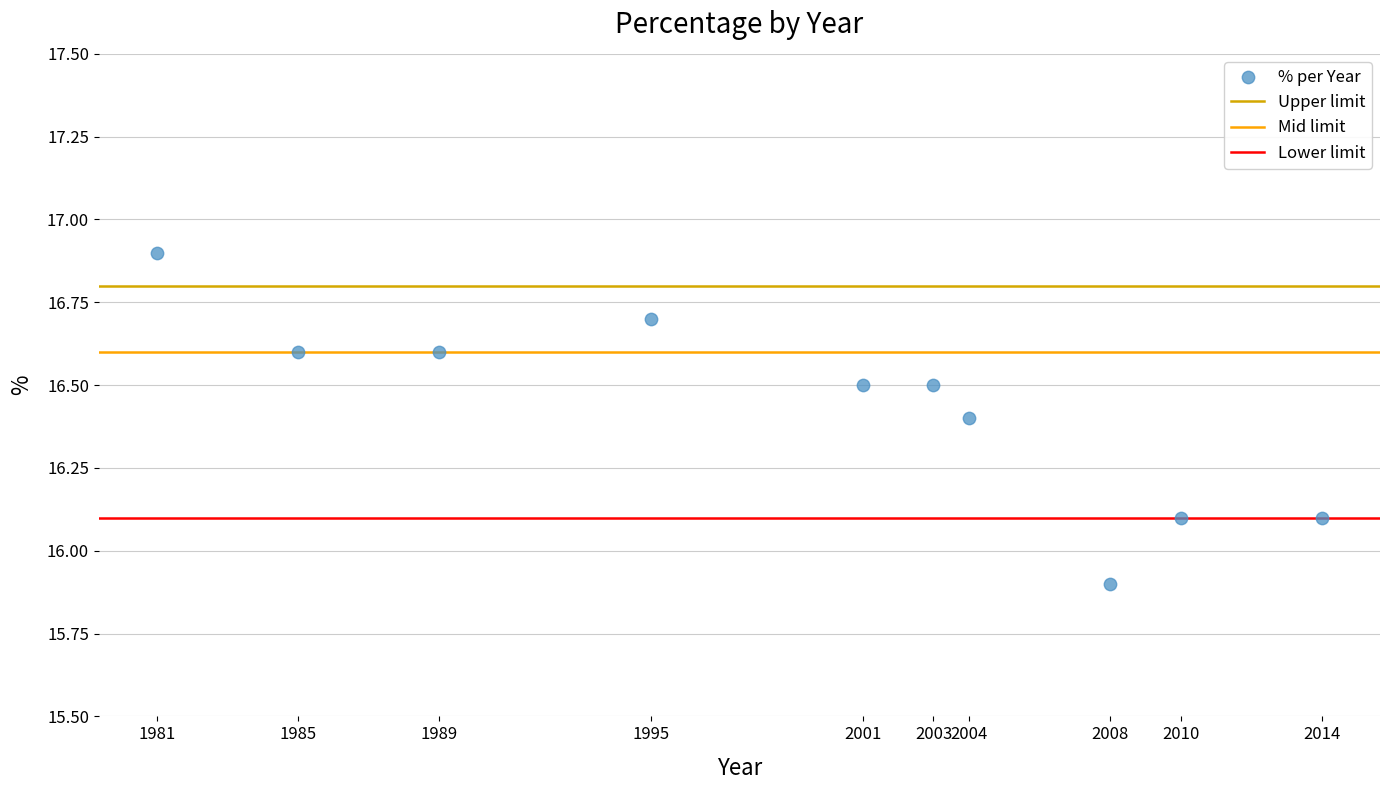

What is the average Y value?

16.4